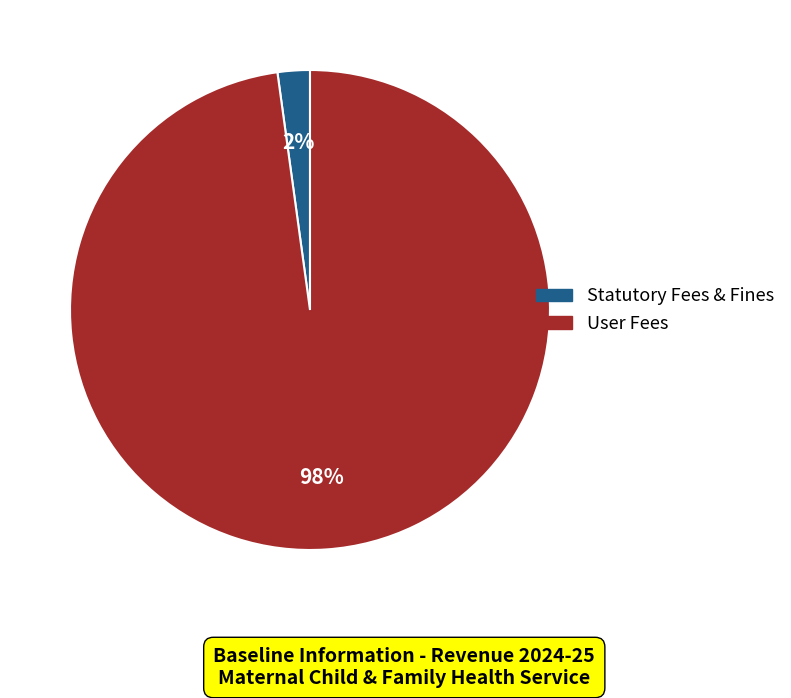

Is there any slice that represents more than half of the pie?

Yes